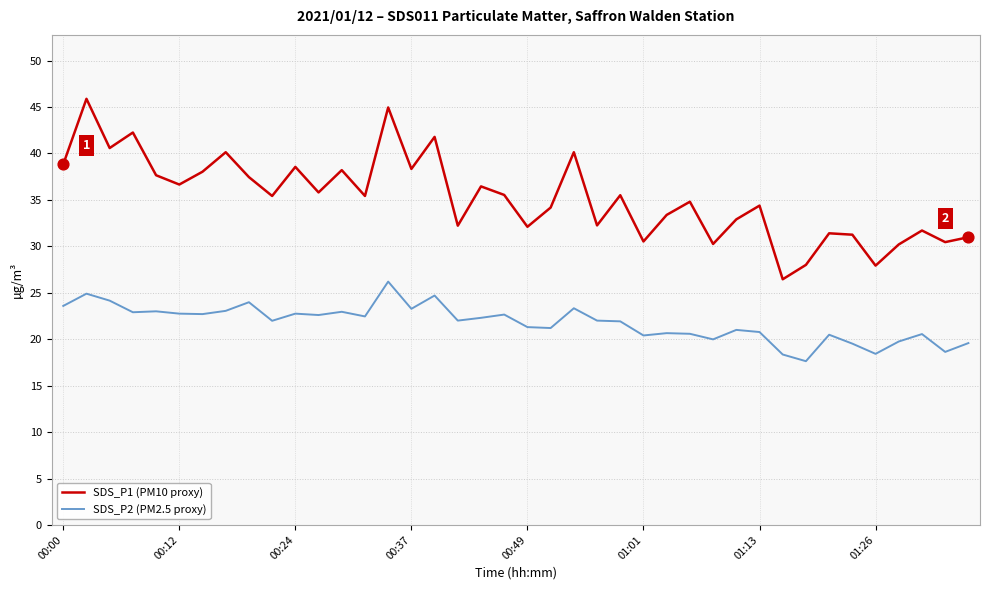

Which series has the widest spread of values?

SDS_P1 (PM10 proxy)